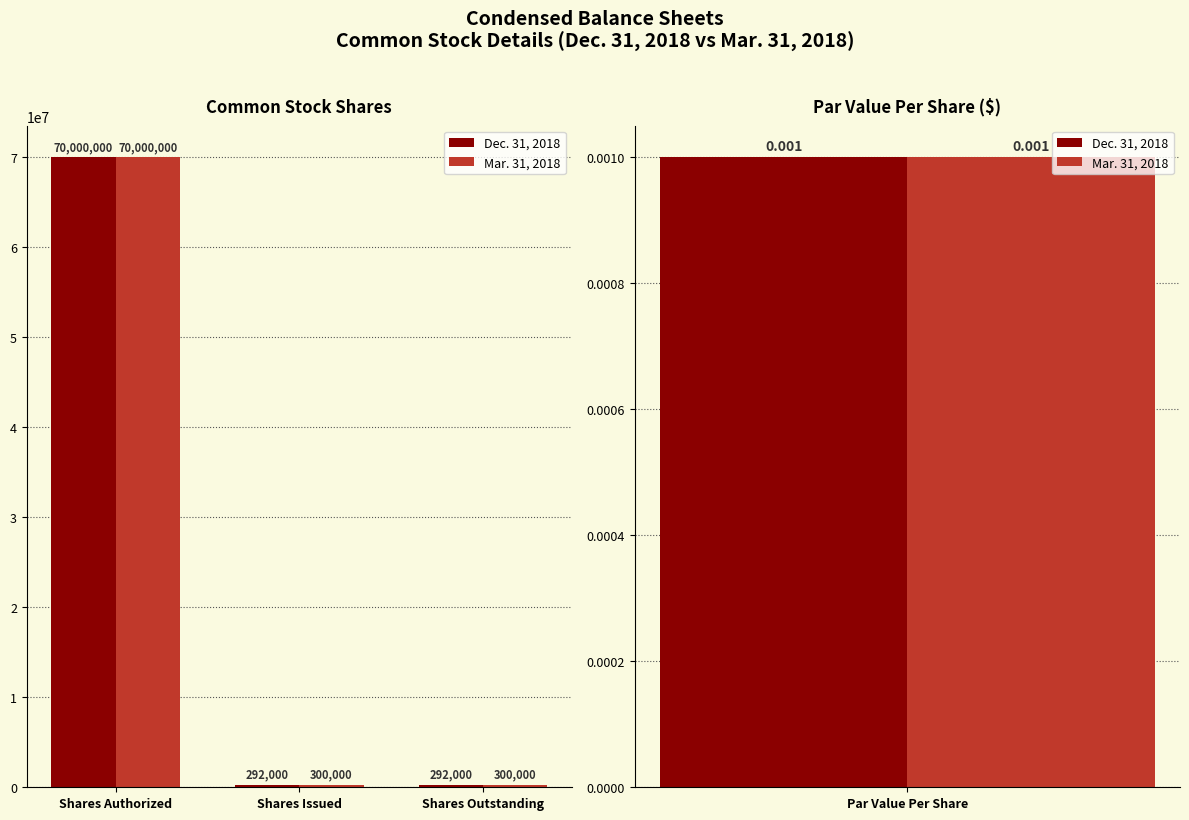

Count the Mar. 31, 2018 values in the range 300000 to 70000000.

3